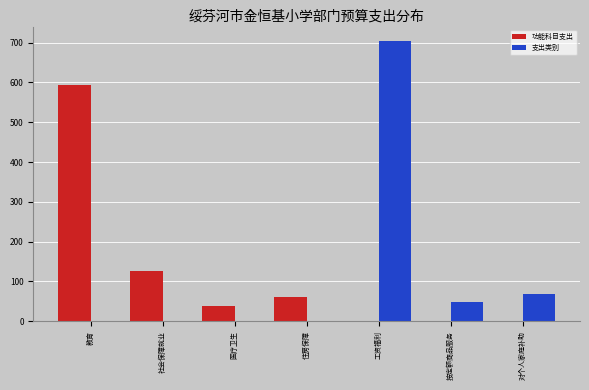

Reading left to right, transcribe all the data shown in this chart.

功能科目支出: 教育=593.7	社会保障就业=127.2	医疗卫生=39.3	住房保障=60.3	工资福利=0.0	按定额商品服务=0.0	对个人家庭补助=0.0
支出类别: 教育=0.0	社会保障就业=0.0	医疗卫生=0.0	住房保障=0.0	工资福利=705.2	按定额商品服务=47.6	对个人家庭补助=67.8